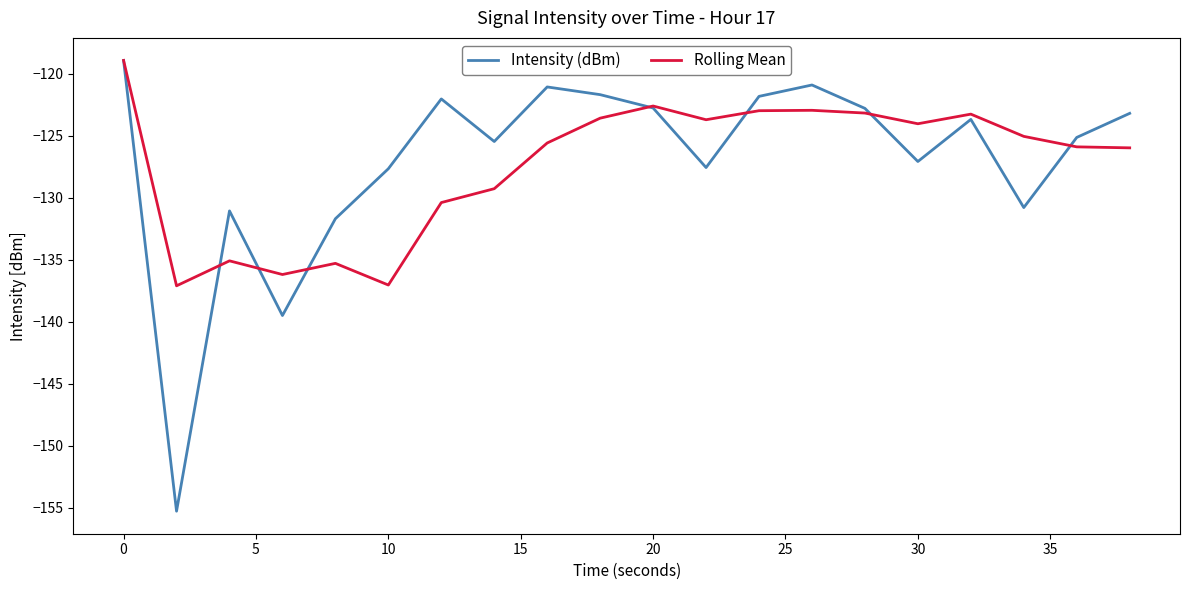

Which series has the largest total across all categories?

Intensity (dBm)